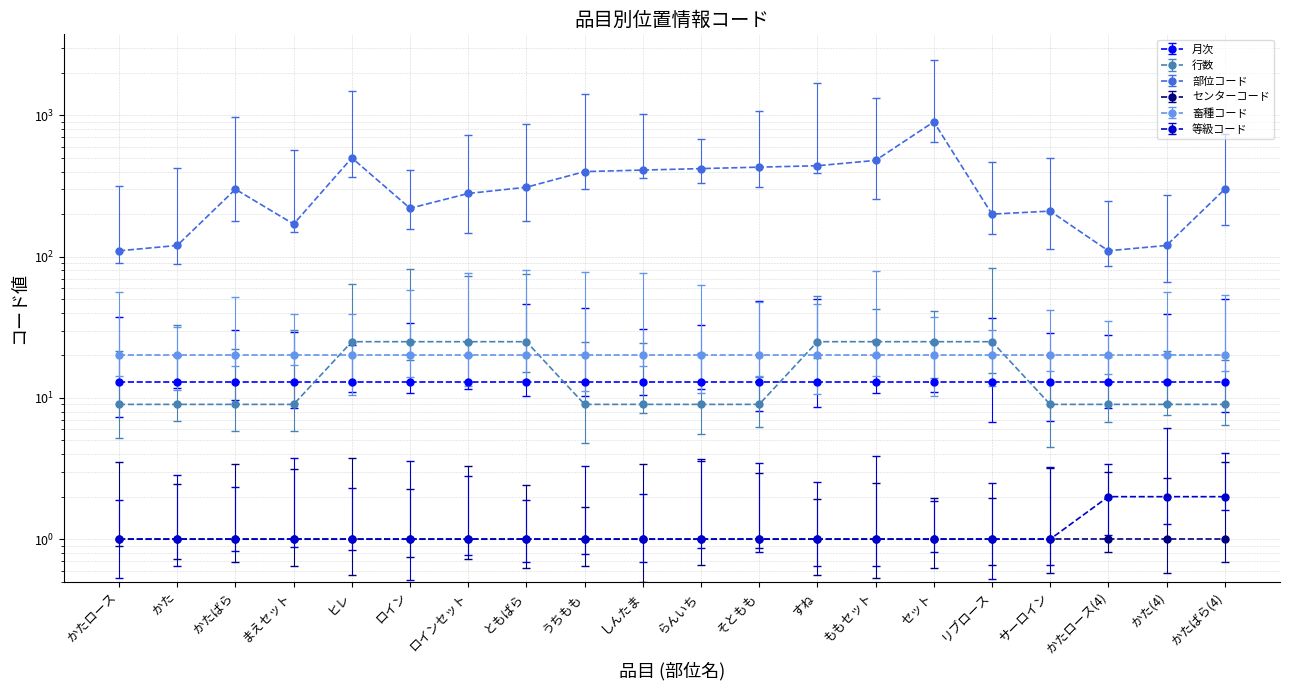

At which category is the sum across all series the highest?

セット